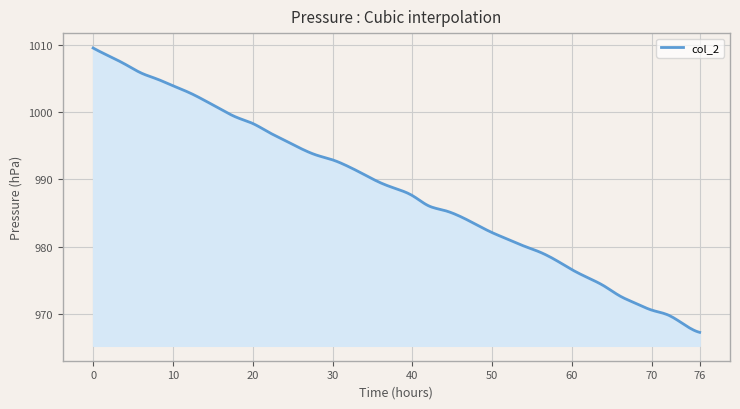

What is the difference between the maximum and minimum values?

42.2